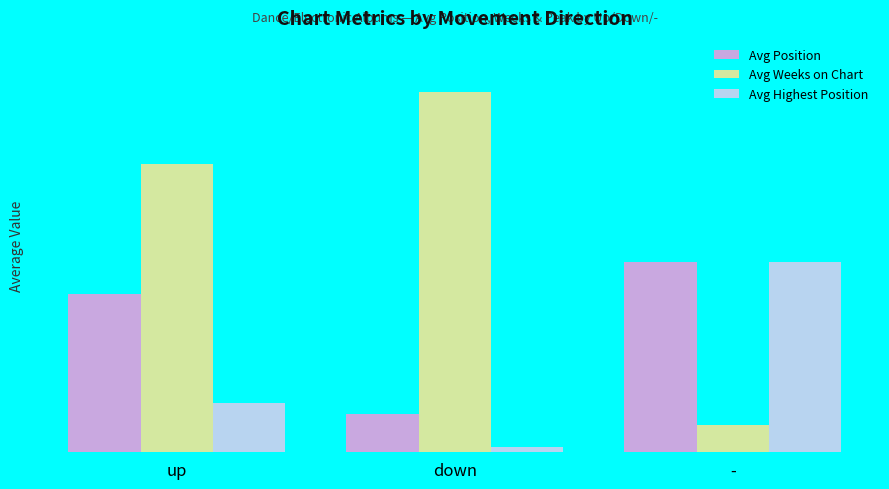

Which label corresponds to the largest value in the chart?

down